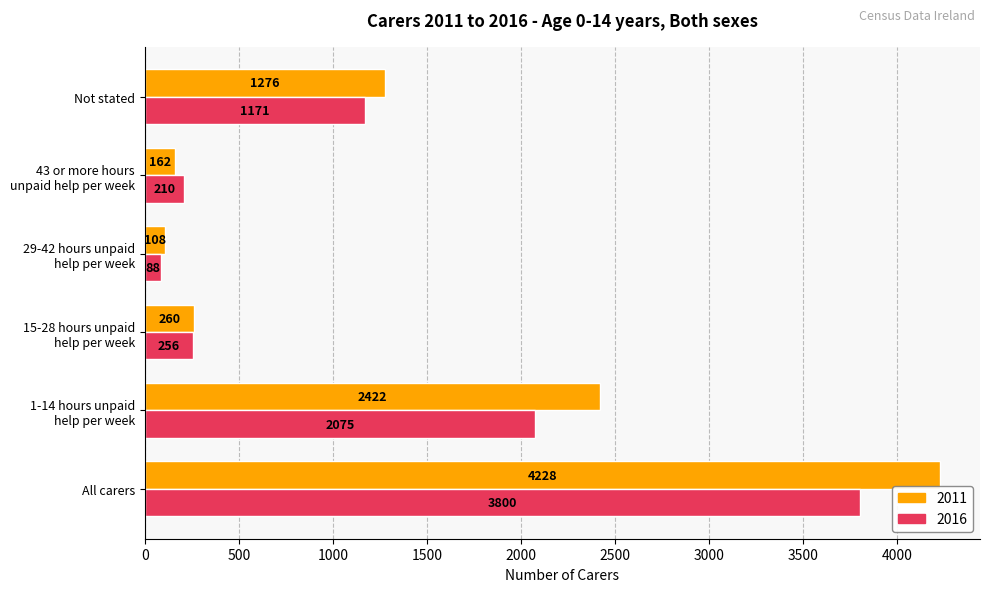

Rank the series by their maximum value, from highest to lowest.

2011, 2016